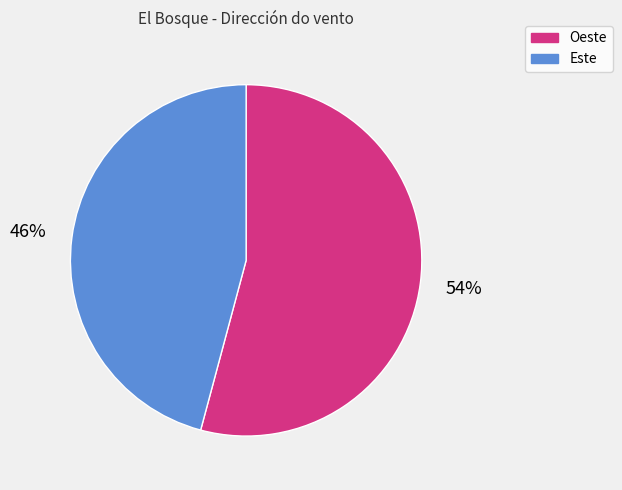

Do Oeste and Este together represent more than half of the pie?

Yes